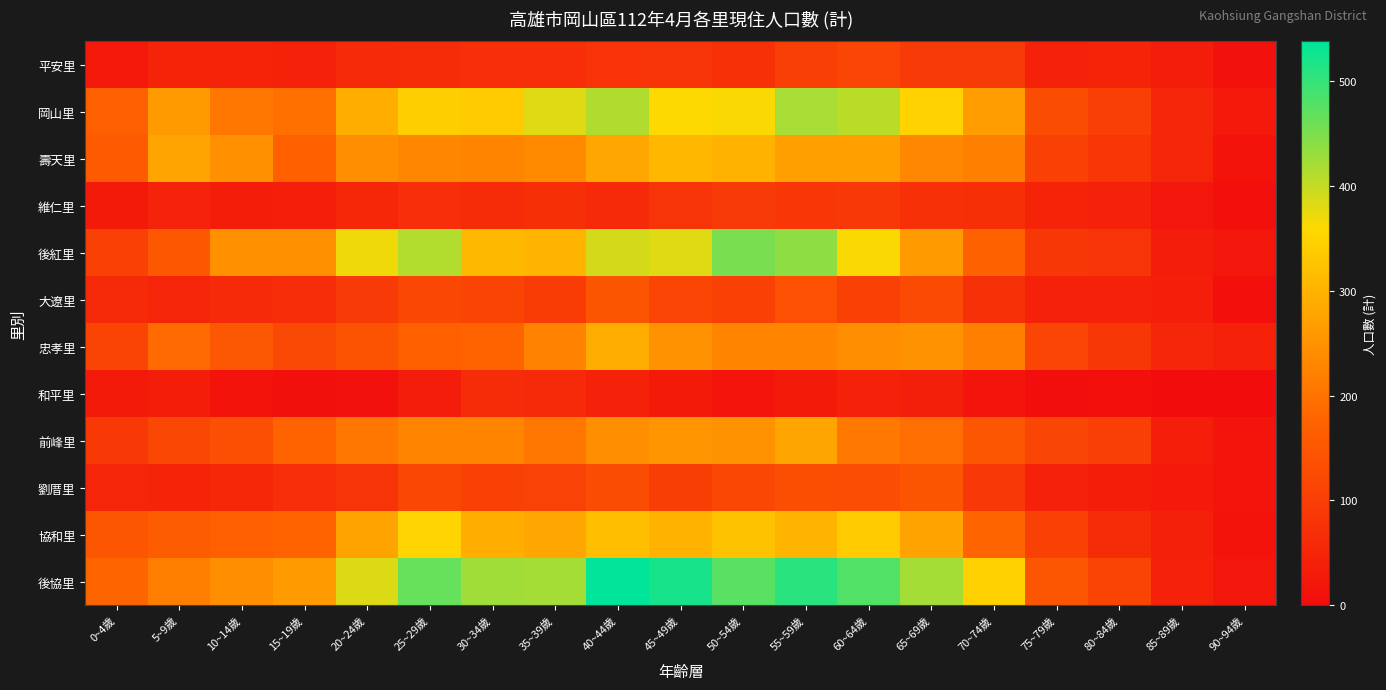

Which category has the highest value across all series?

40~44歲